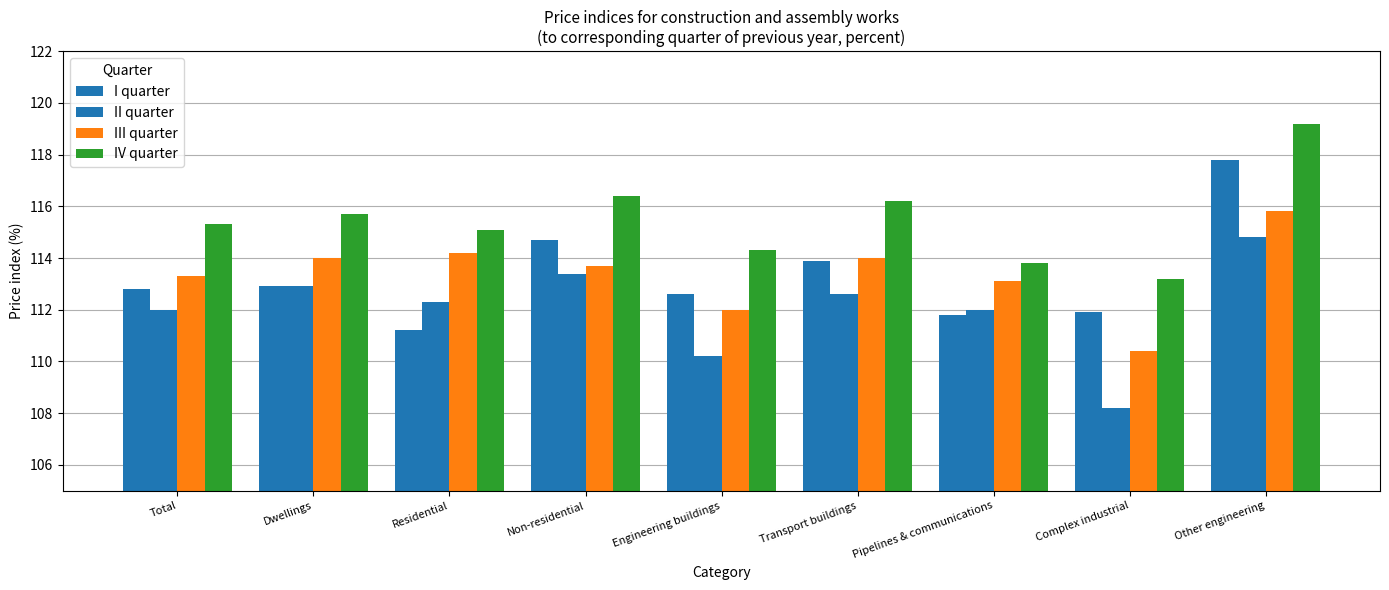

Read the I quarter value at Residential.

111.2